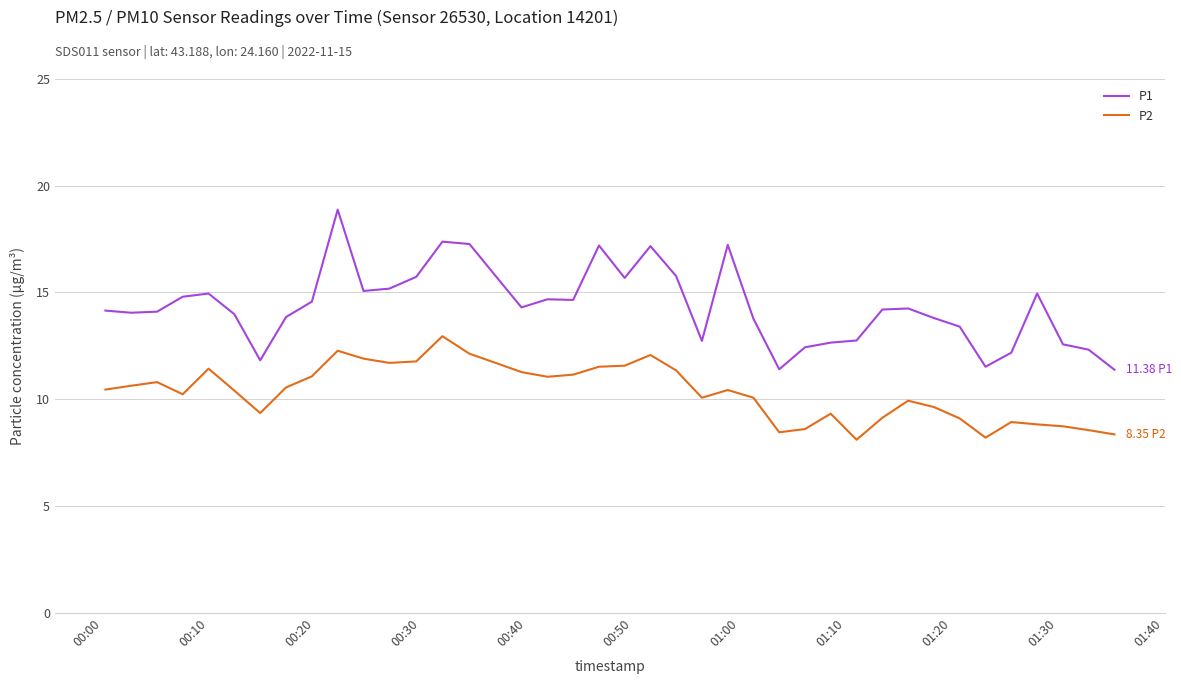

What is the difference between the maximum and minimum values in the P1 series?

7.5